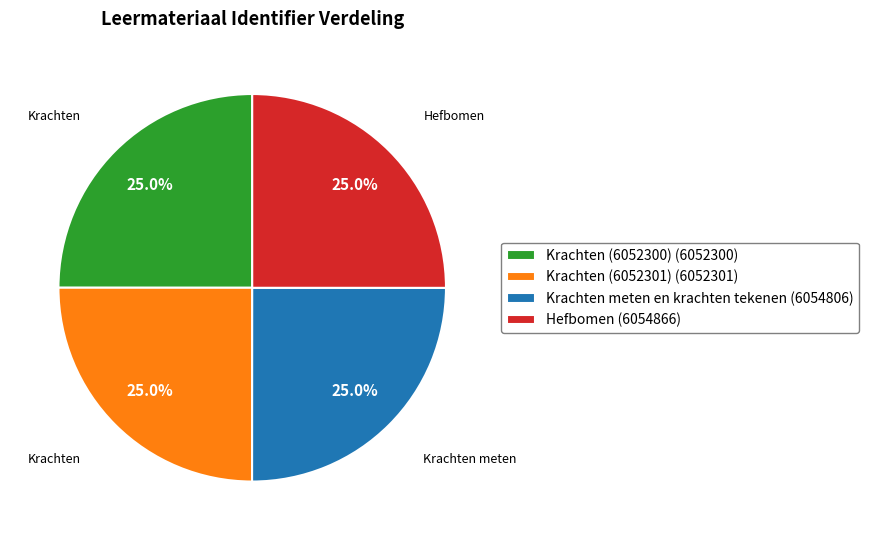

To the nearest percent, what percentage of the pie is Krachten (6052301)?

25%